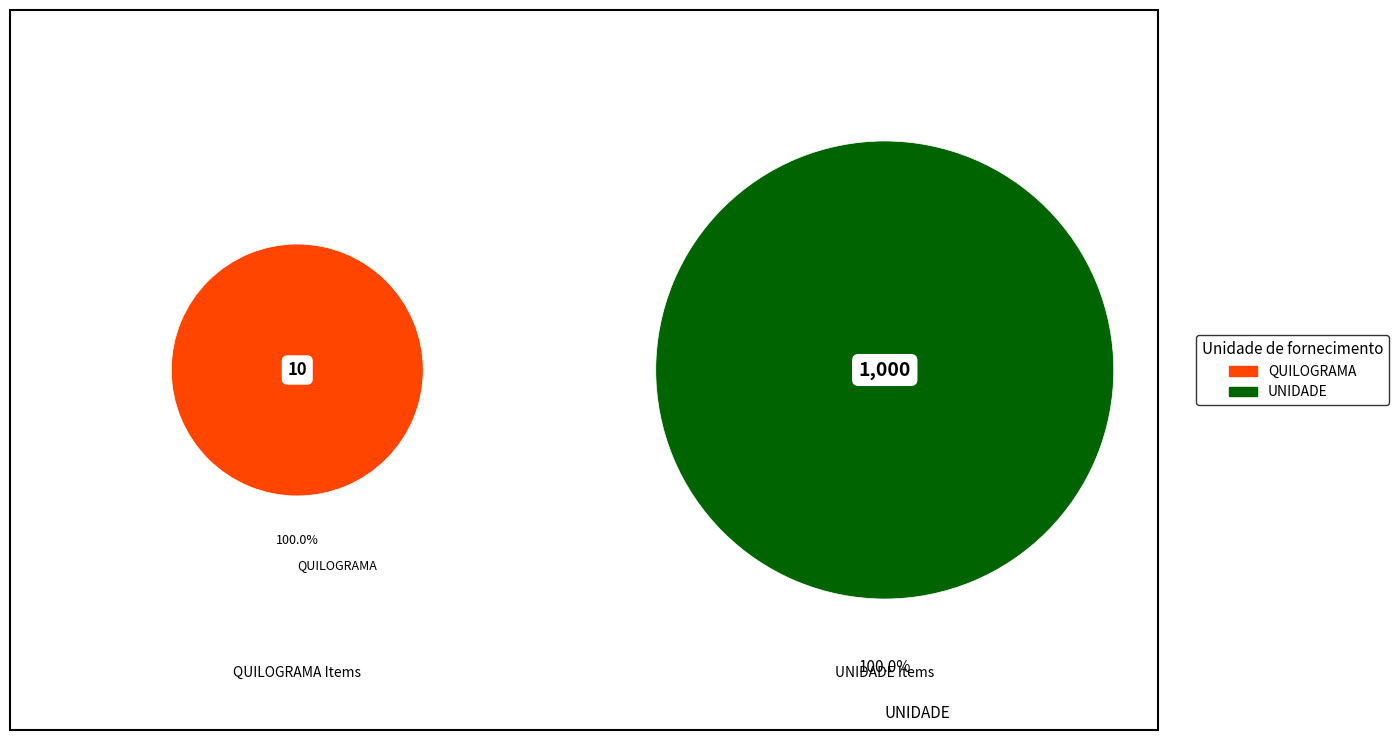

What is the largest slice in the pie chart?

UNIDADE